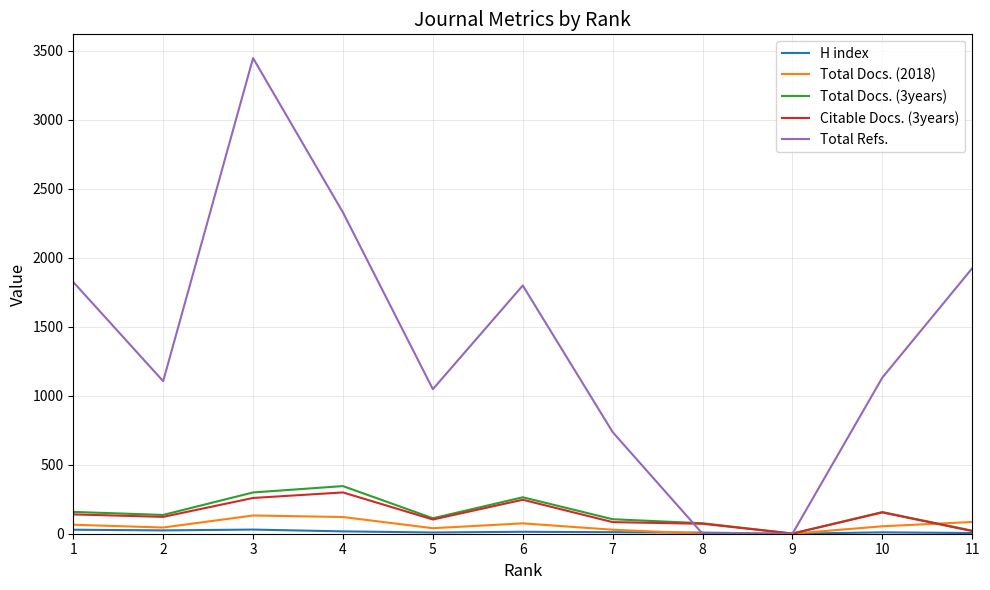

Which series has the widest spread of values?

Total Refs.